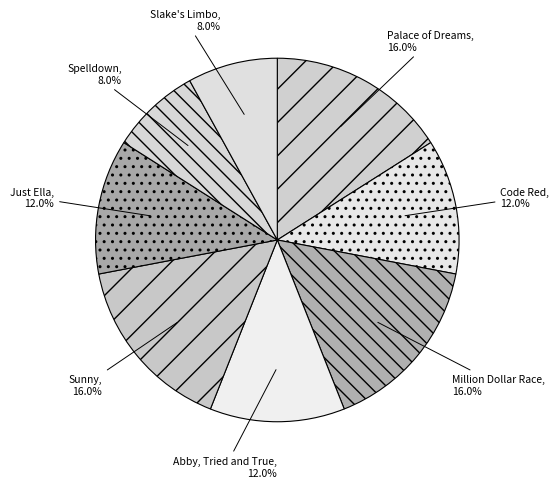

To the nearest percent, what portion does Abby, Tried and True represent?

12%